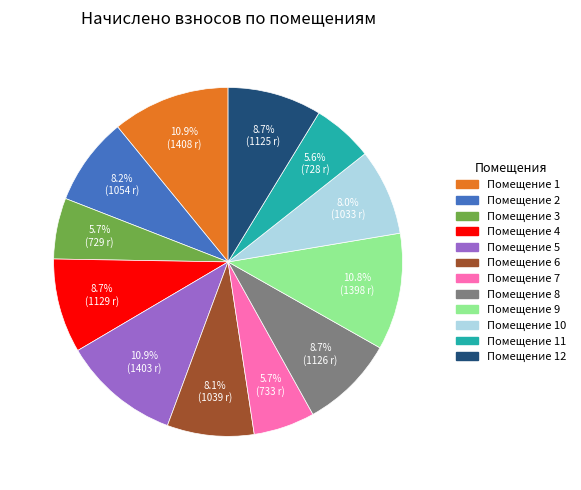

Does any single category account for the majority?

No